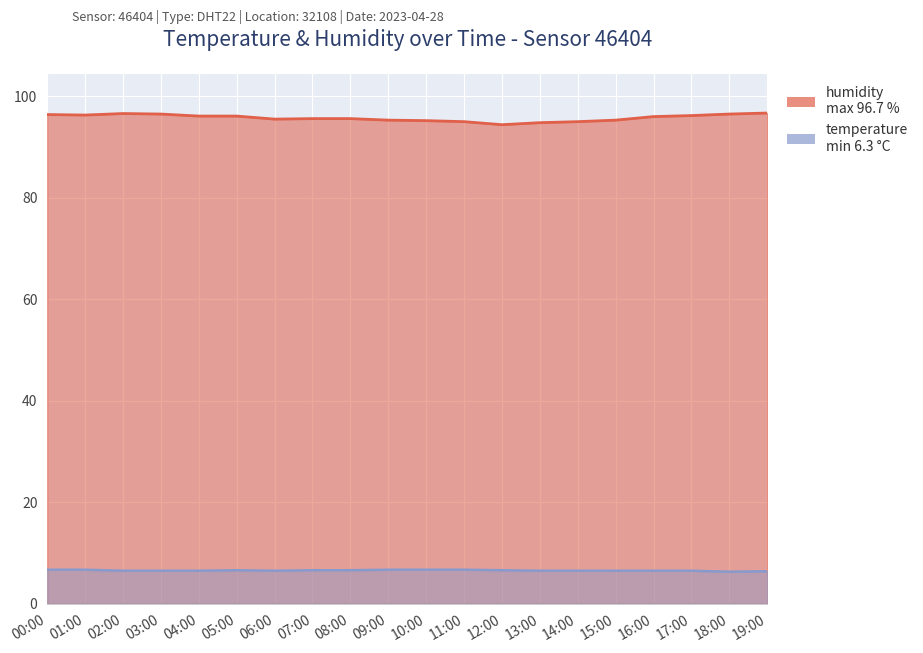

Rank the series by their maximum value, from highest to lowest.

humidity, temperature